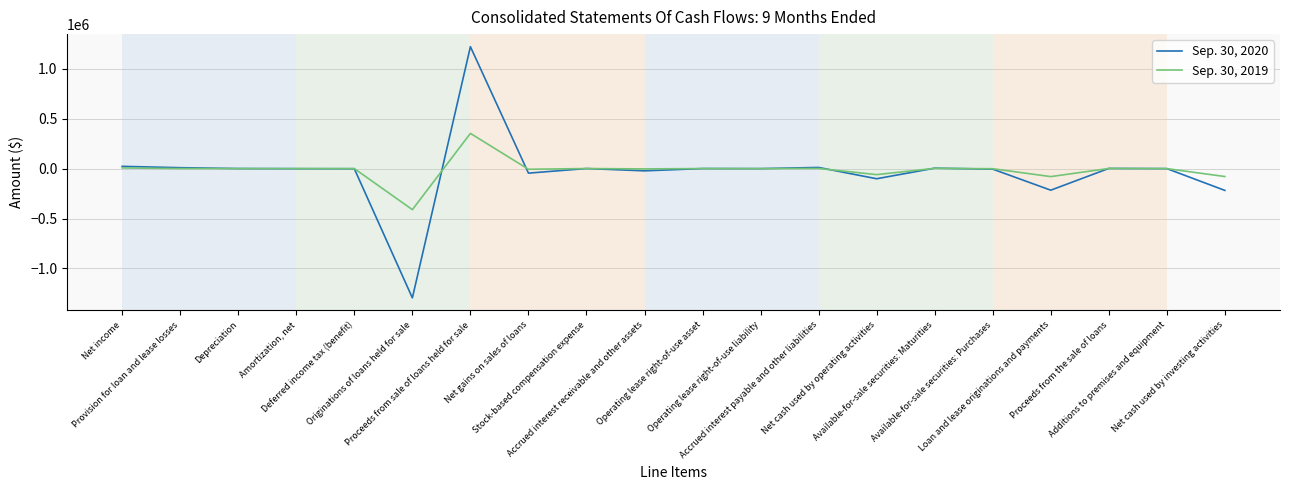

What is the sum of the Sep. 30, 2020 values at Deferred income tax (benefit) and Net gains on sales of loans?

-47233